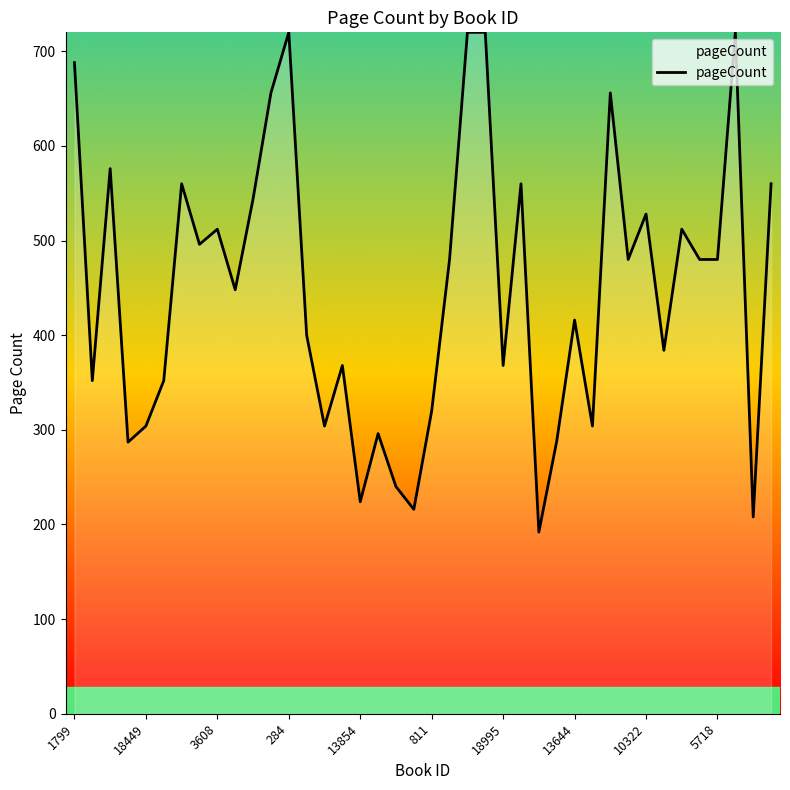

True or false: the data has more than 2 interior local peaks.

True